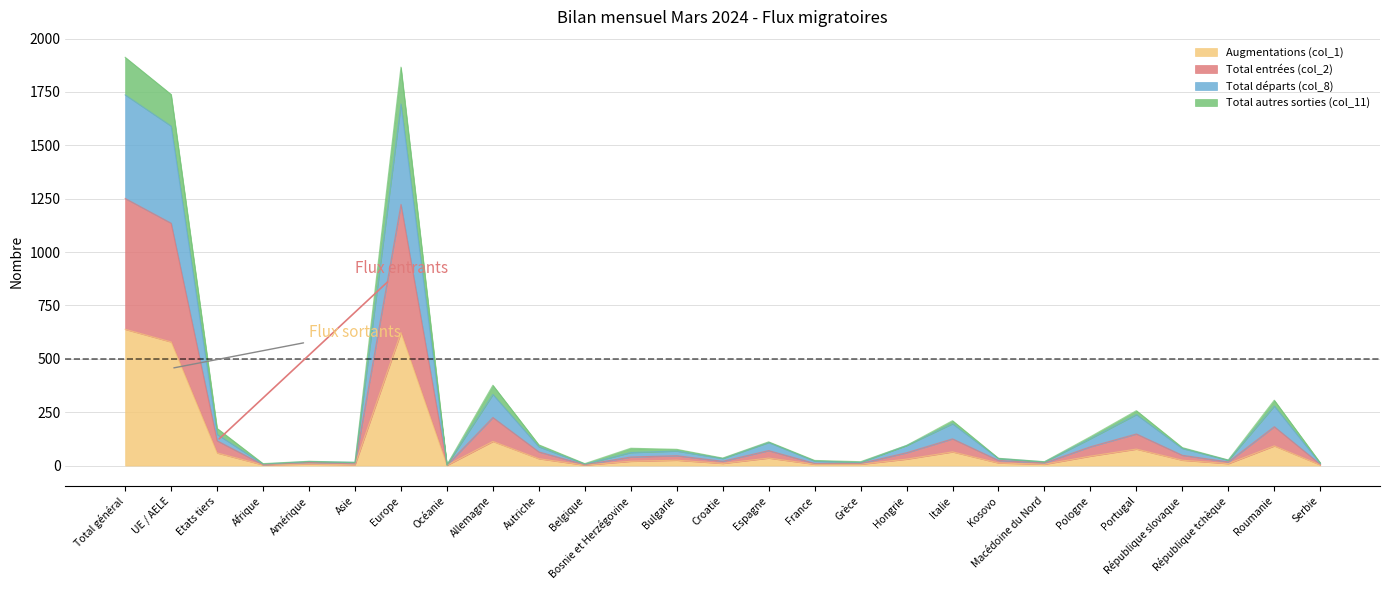

What is the difference between the highest and lowest values at France?

18